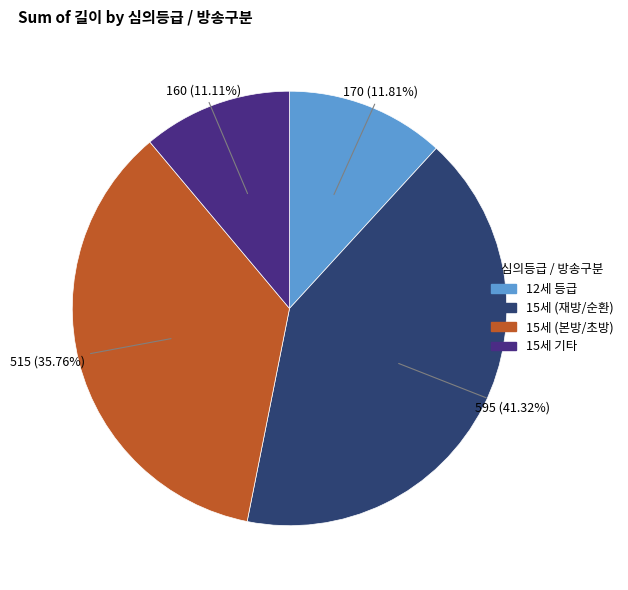

Is there a majority slice in this chart?

No